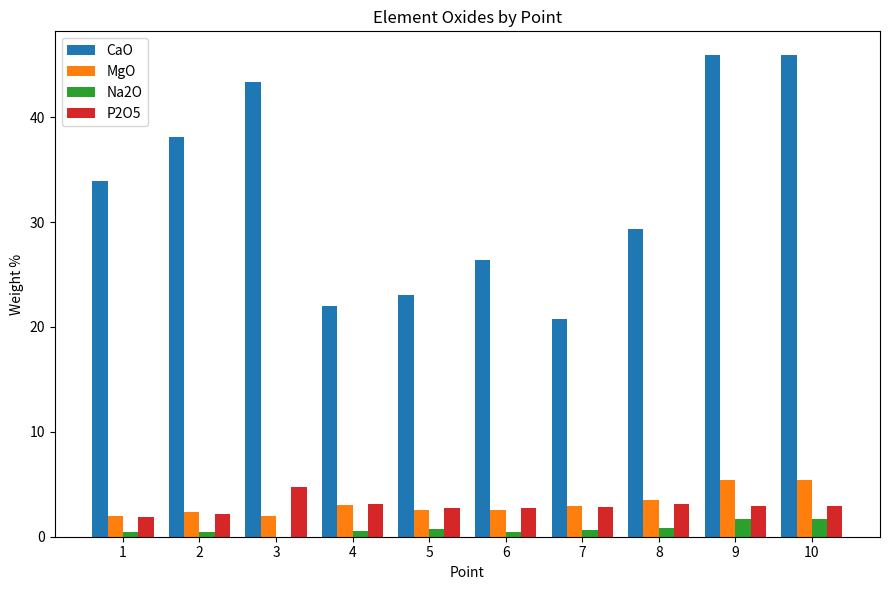

Is the value of P2O5 at 9 greater than the value of CaO at 9?

No